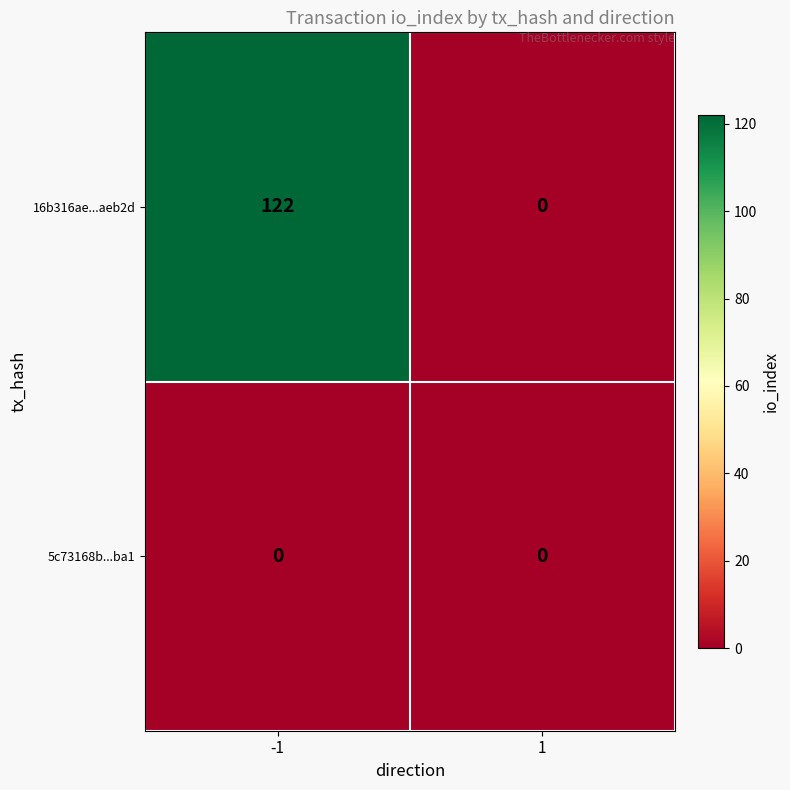

What is the sum of the 16b316ae...aeb2d values at -1 and 1?

122